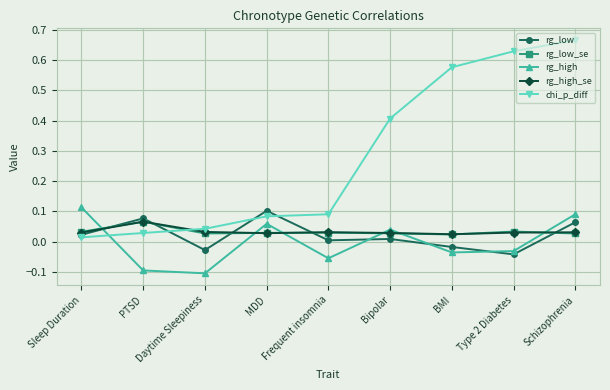

The value of rg_low at BMI is -0.0. True or false?

True